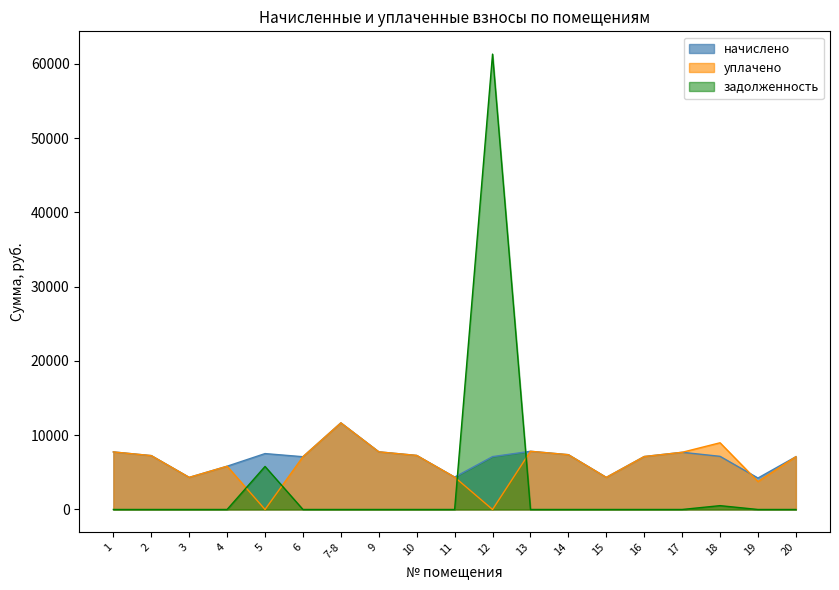

What is the highest value of the уплачено series?

11662.4